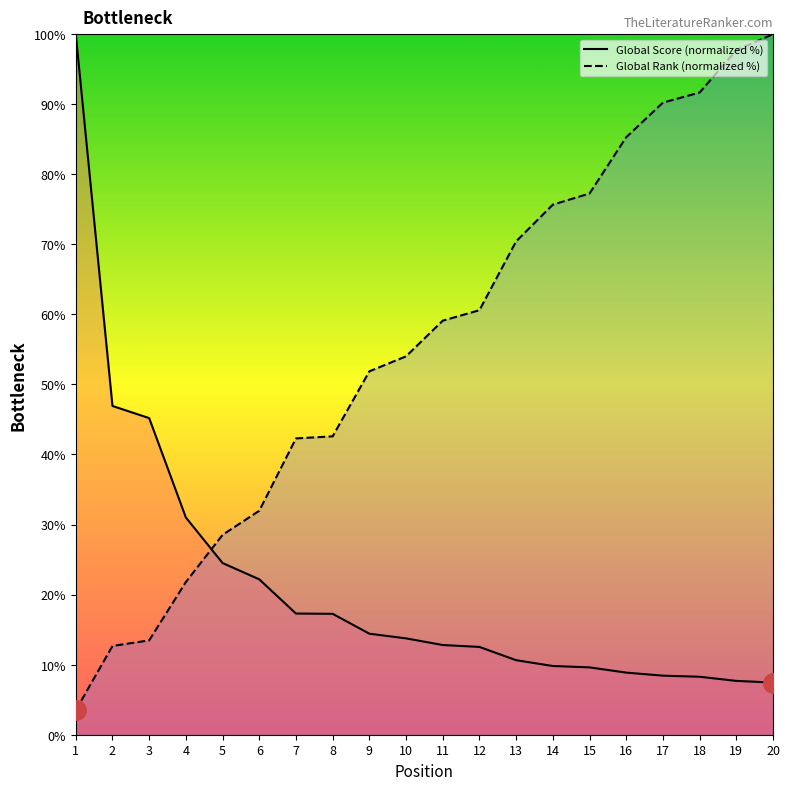

How many lines are shown in the chart?

2